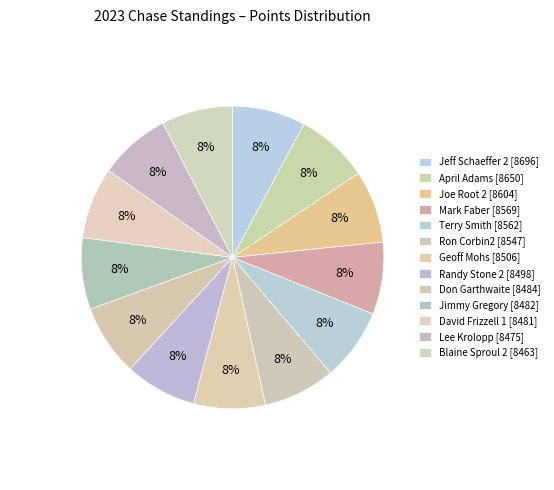

Is it true that Joe Root 2 is 14% of the pie?

False